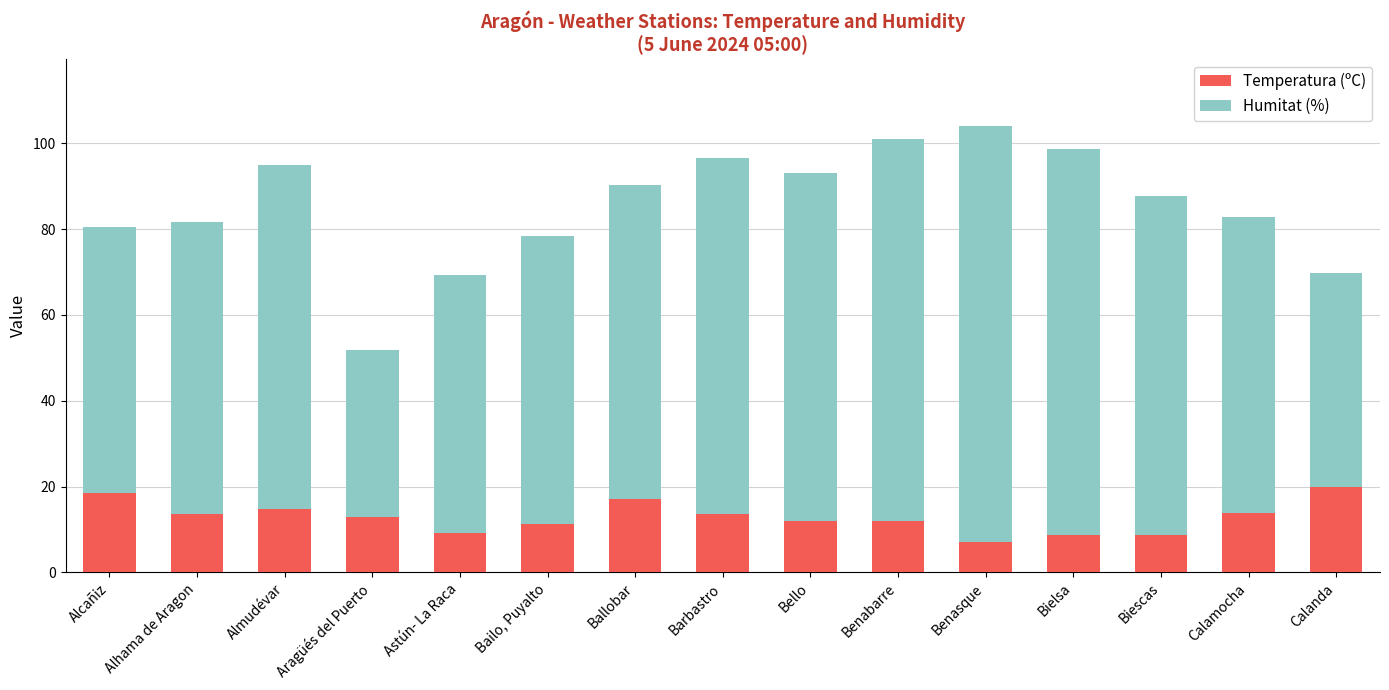

At which category is the sum across all series the highest?

Benasque